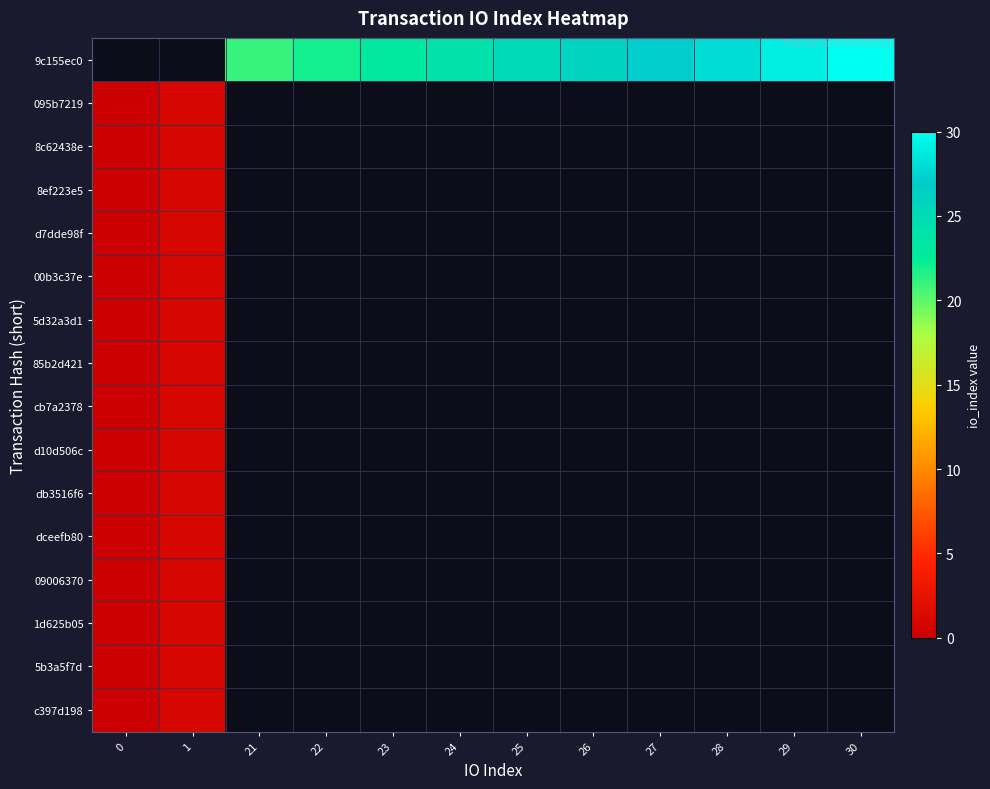

List the series in order of their peak value, lowest first.

9c155ec0, 095b7219, 8c62438e, 8ef223e5, d7dde98f, 00b3c37e, 5d32a3d1, 85b2d421, cb7a2378, d10d506c, db3516f6, dceefb80, 09006370, 1d625b05, 5b3a5f7d, c397d198